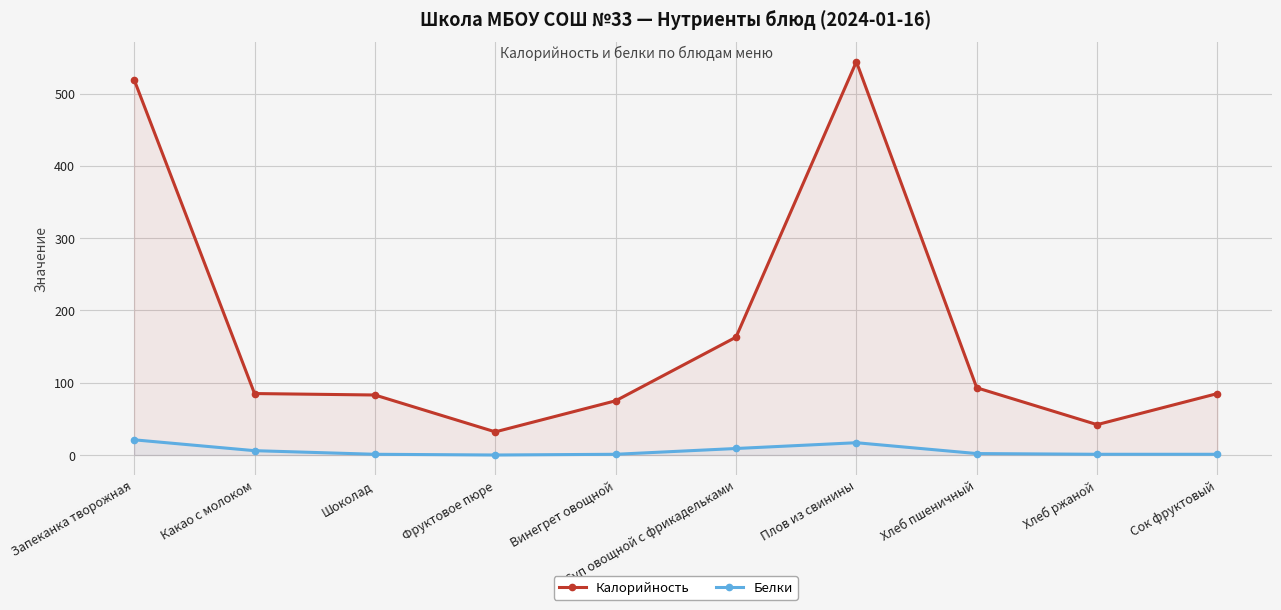

How many values in the Калорийность series exceed 85?

4